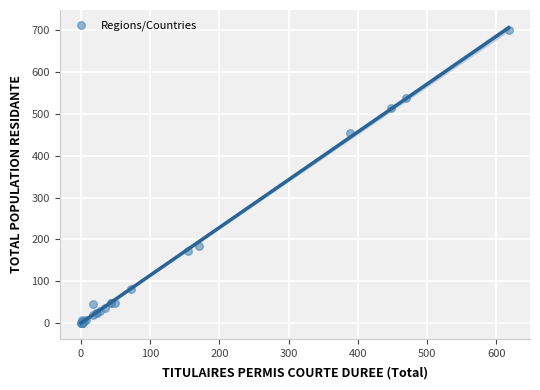

What Y value in the scatter plot is closest to 350?

455